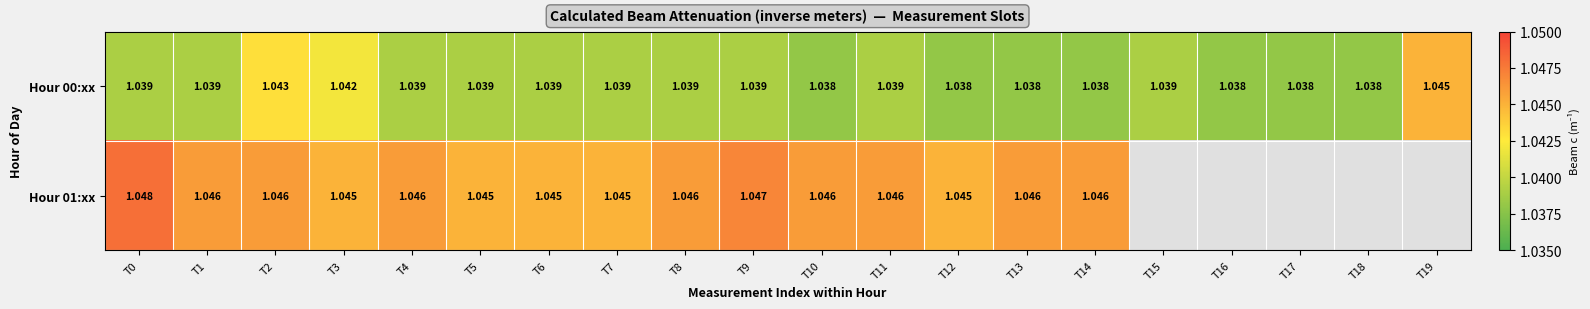

Is the value of Hour 00:xx at T15 greater than the value of Hour 01:xx at T9?

No